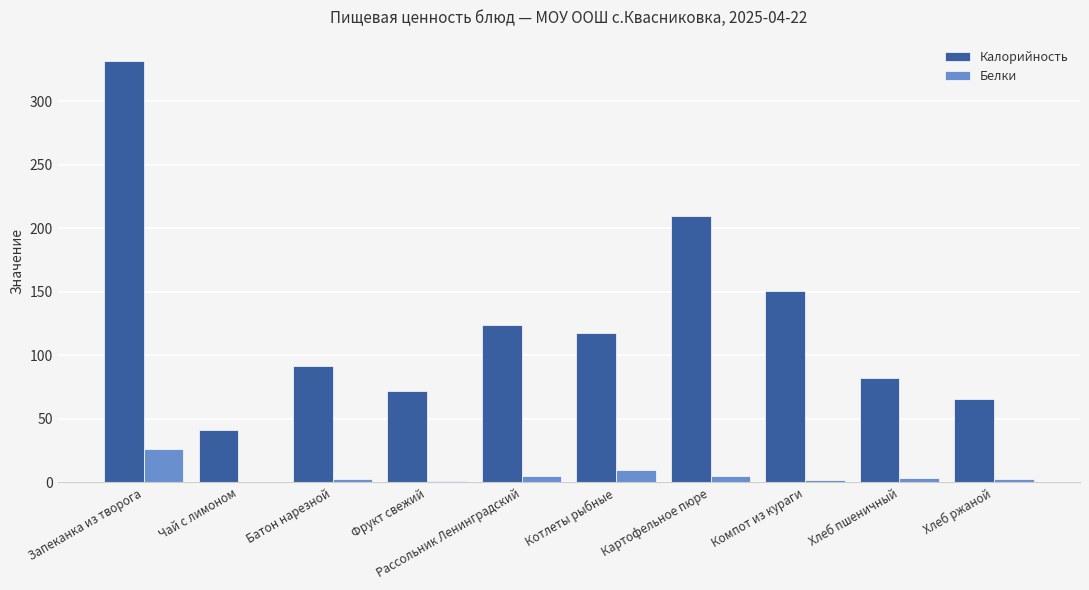

Is the value of Калорийность at Хлеб пшеничный greater than the value of Белки at Компот из кураги?

Yes